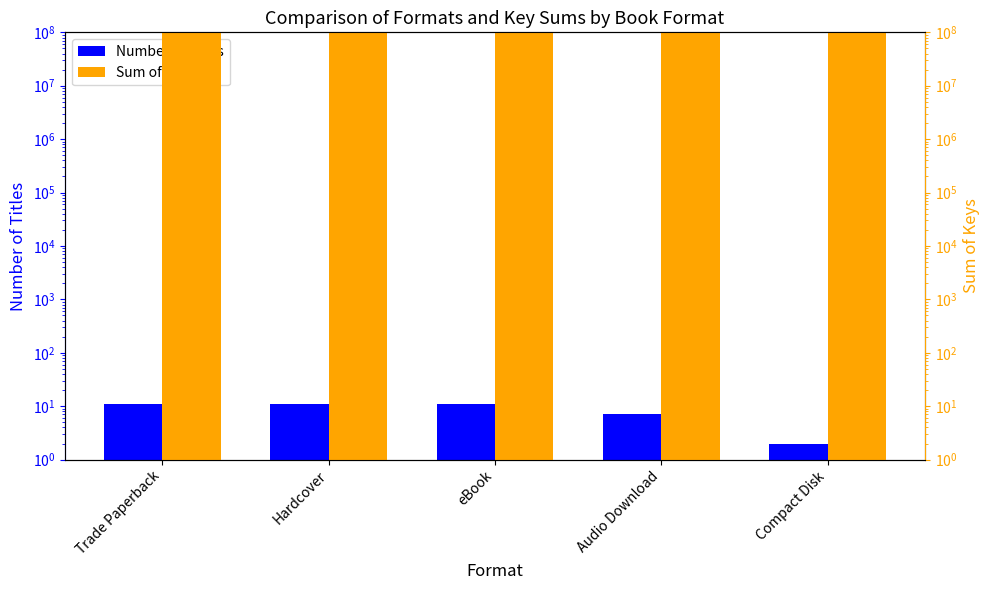

Are the bars grouped side by side (vs. stacked)?

Yes